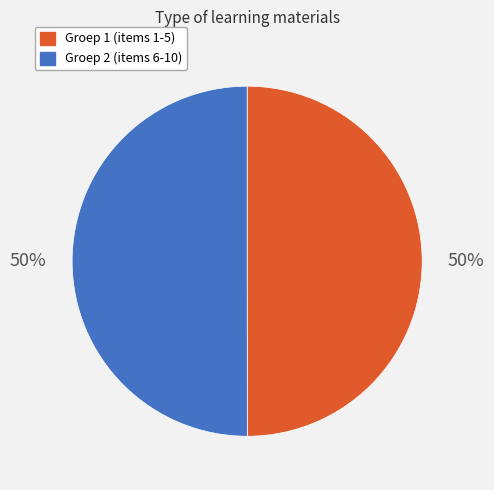

To the nearest percent, what is the average slice percentage?

50%